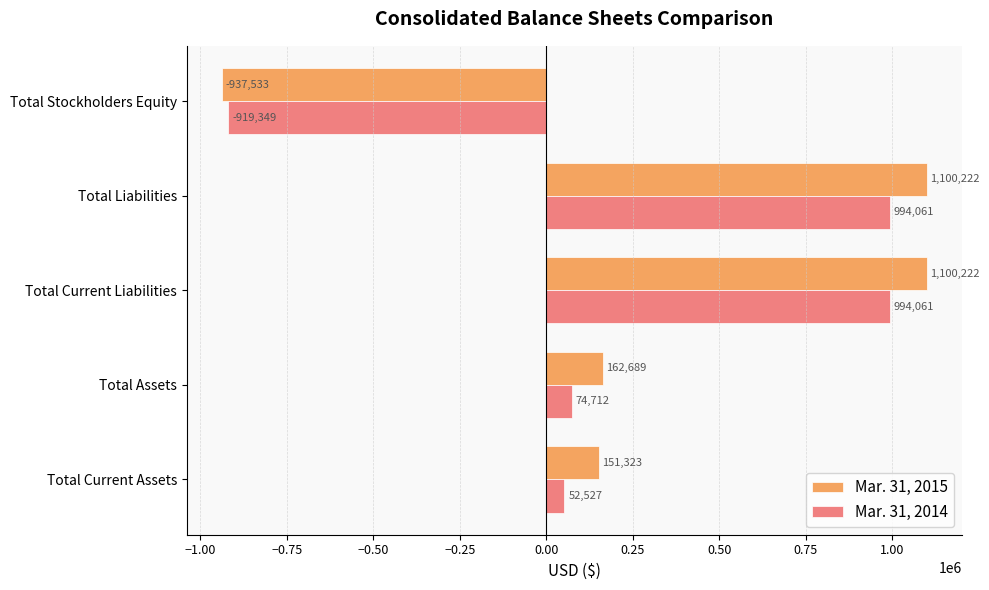

Rank the series by their maximum value, from highest to lowest.

Mar. 31, 2015, Mar. 31, 2014